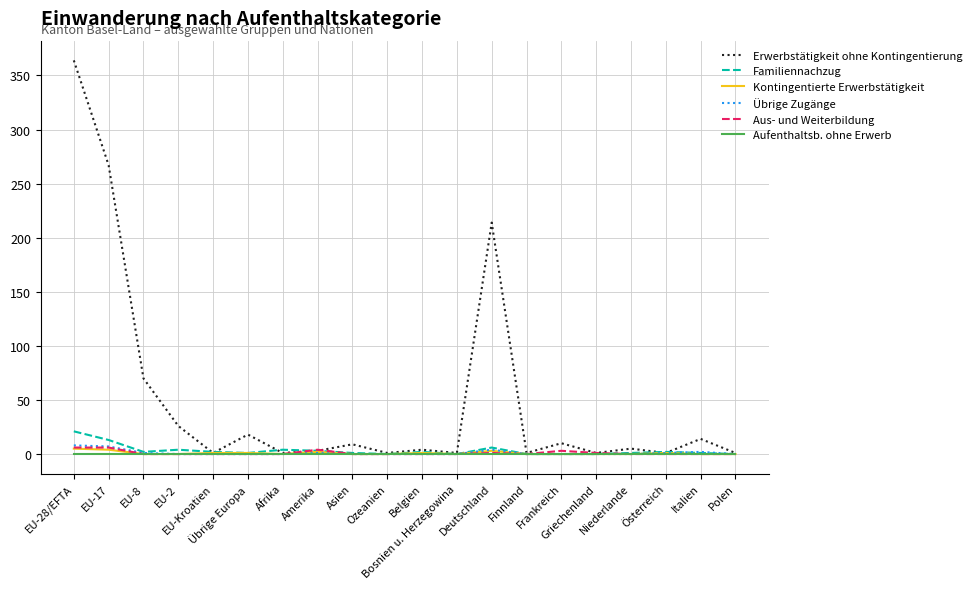

Read the Familiennachzug value at EU-28/EFTA.

21